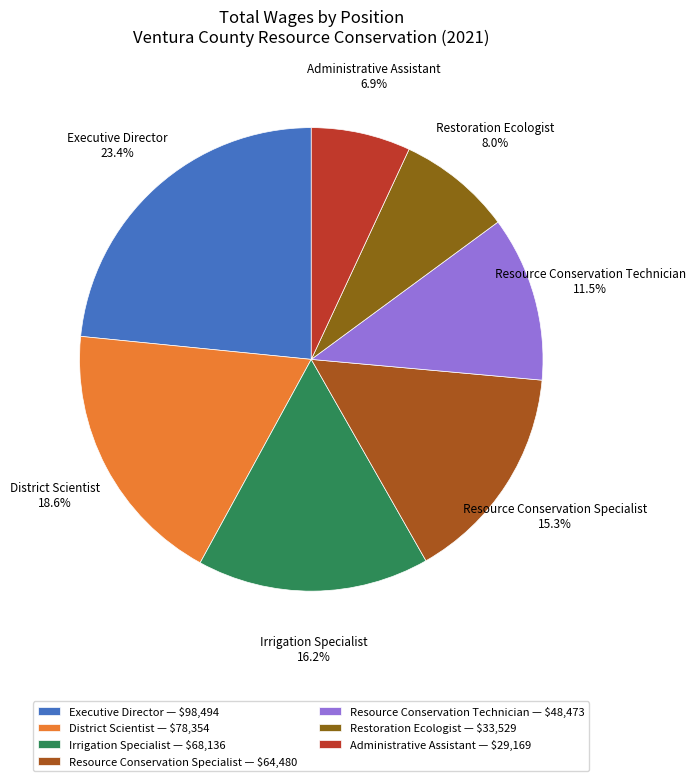

Between Irrigation Specialist and Resource Conservation Specialist, which is larger?

Irrigation Specialist